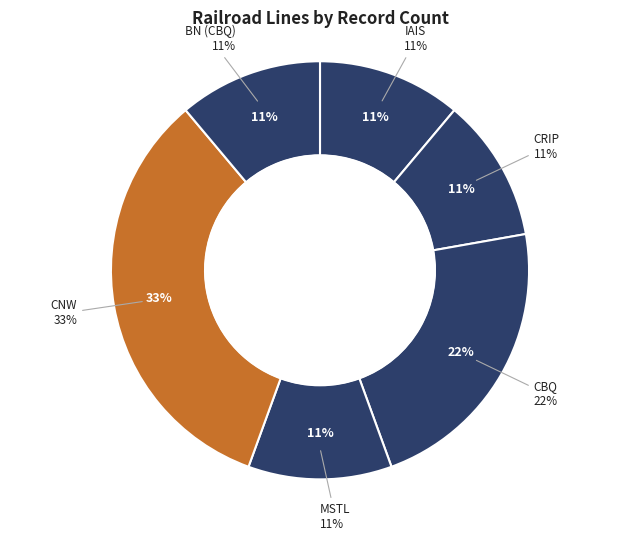

True or false: Chicago, Burlington & Quincy accounts for 3% of the total.

False